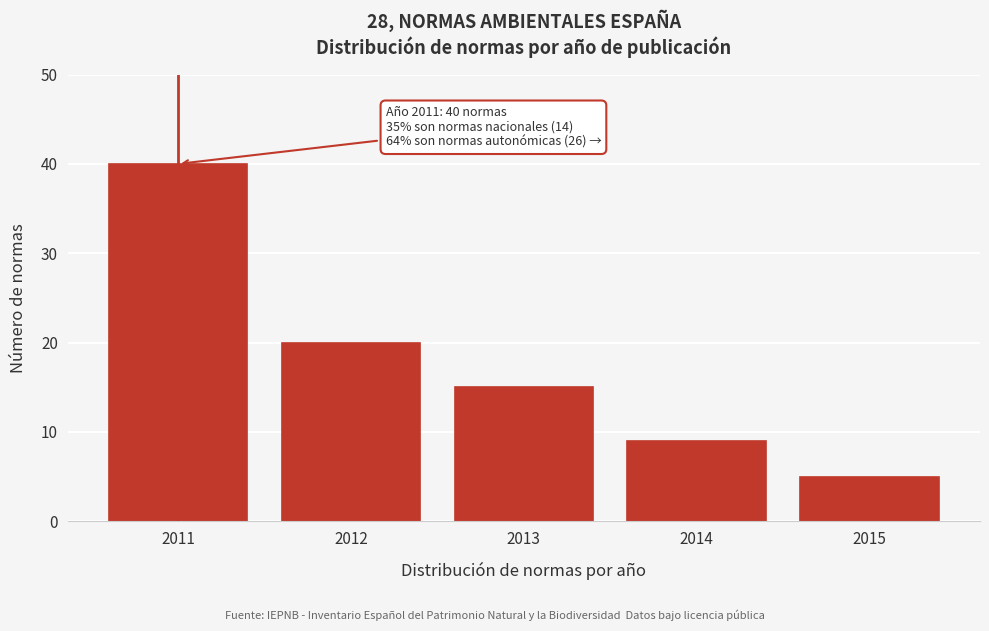

Reading right to left, extract all data points from this chart.

2015=5	2014=9	2013=15	2012=20	2011=40